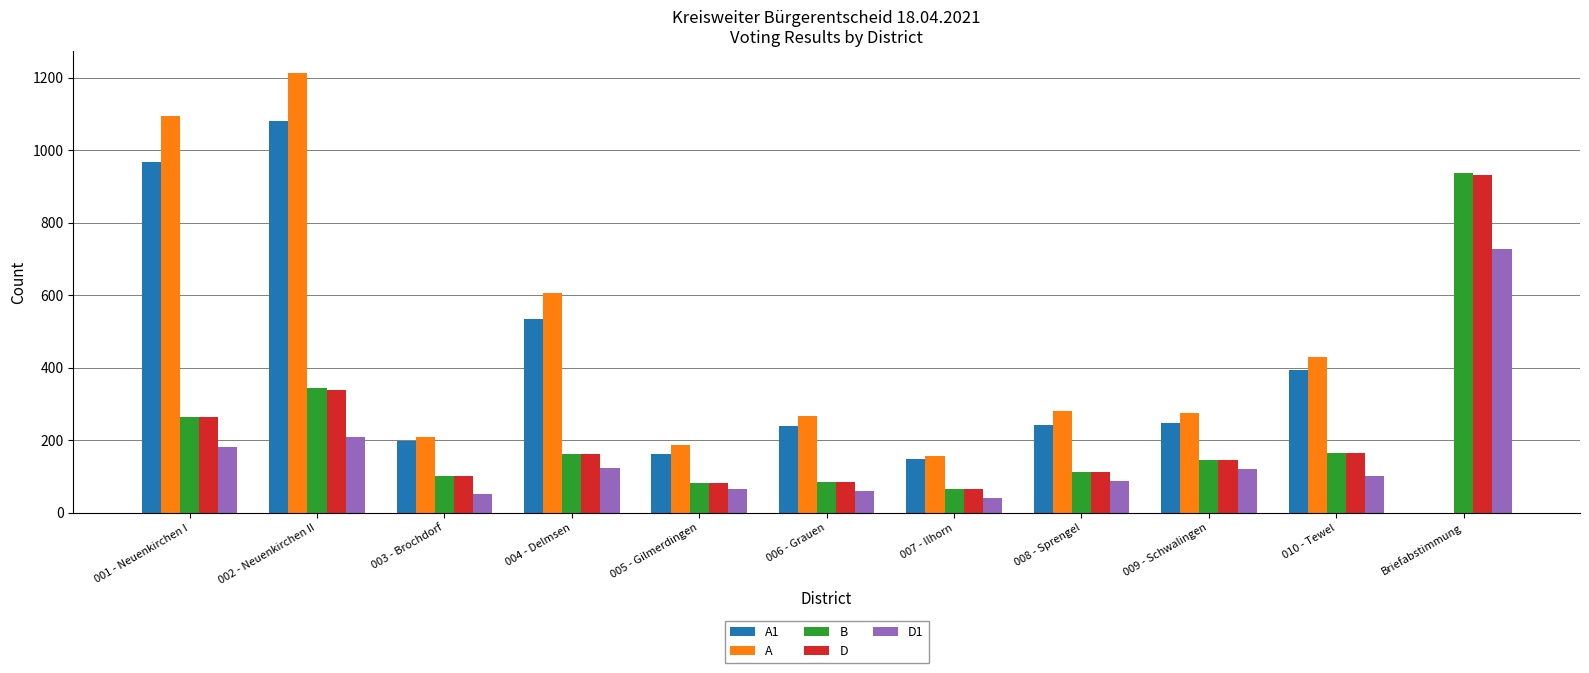

Where is B nearest to the value 501?

002 - Neuenkirchen II